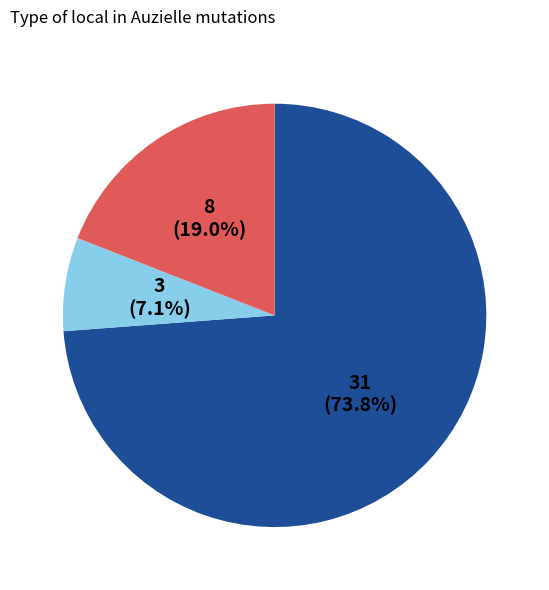

Is there any slice that represents more than half of the pie?

Yes